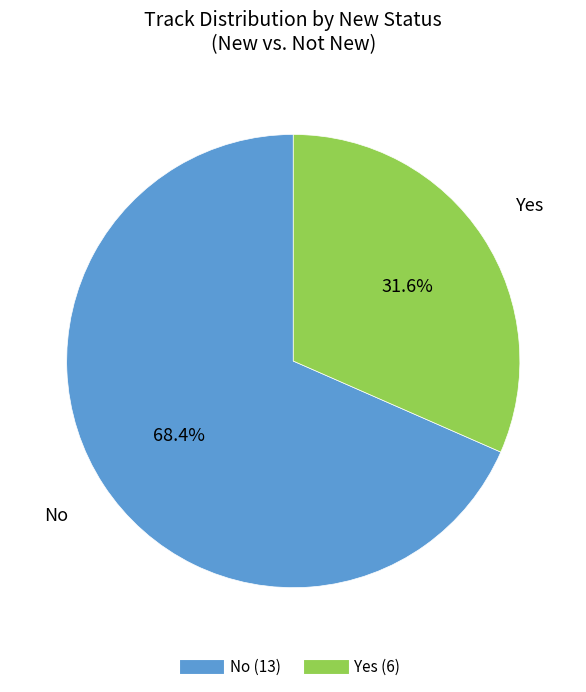

To the nearest percent, what is the combined percentage of No and Yes?

100%